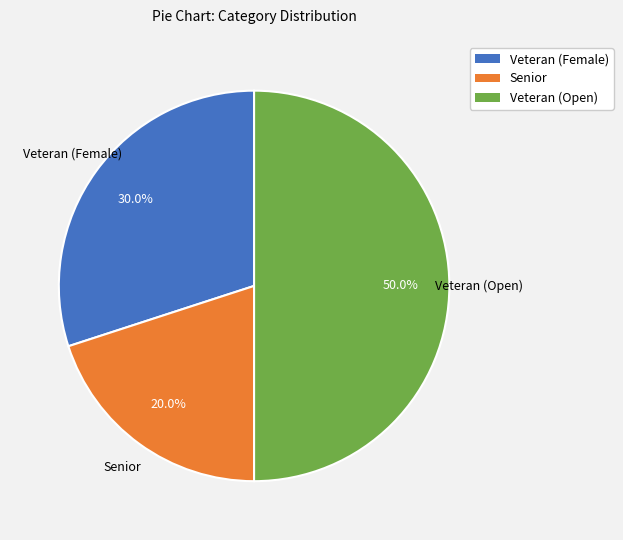

Count the number of slices in the pie.

3